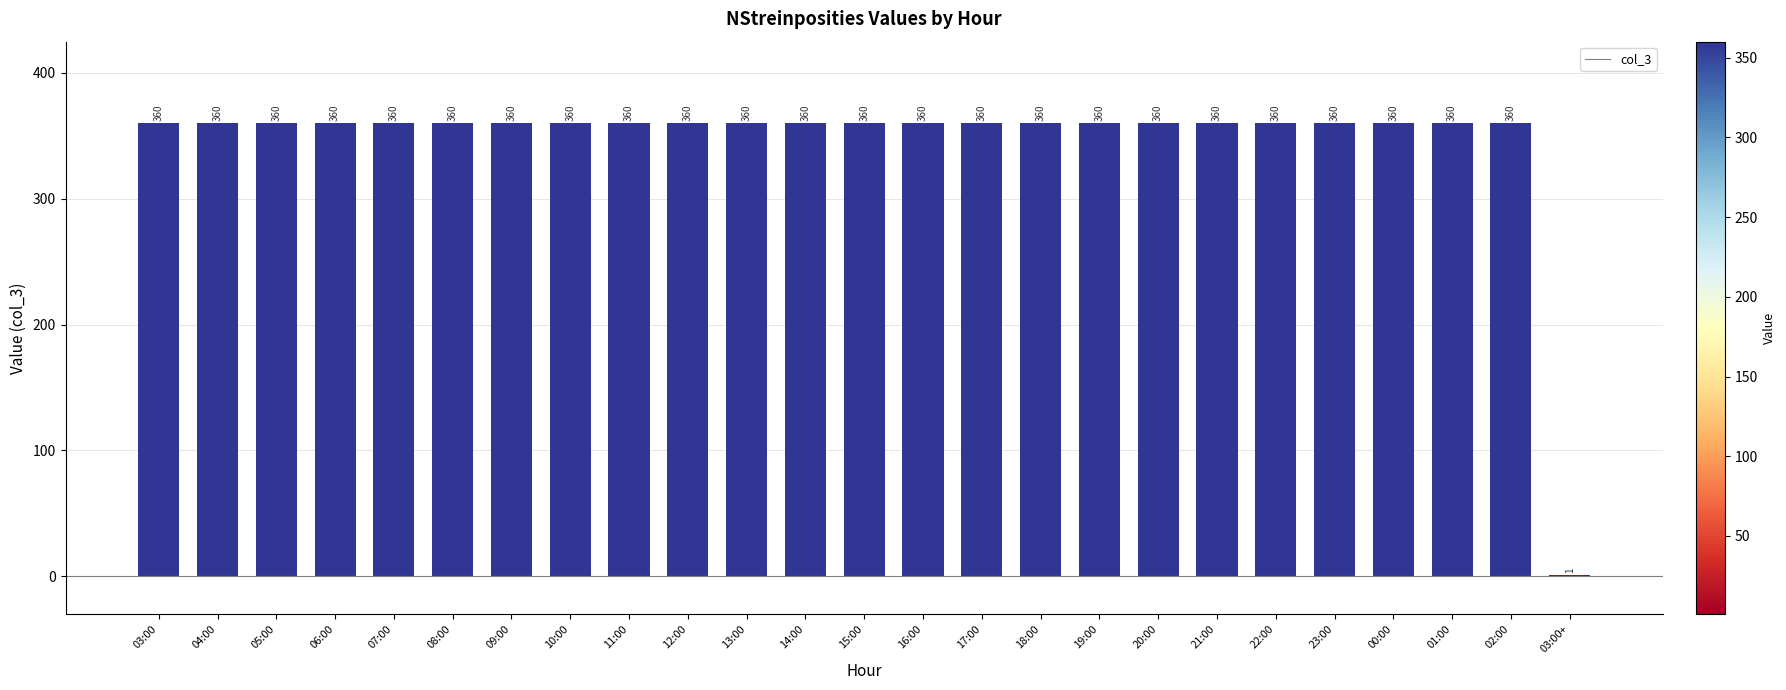

What is the sum of the values at 06:00 and 14:00?

720